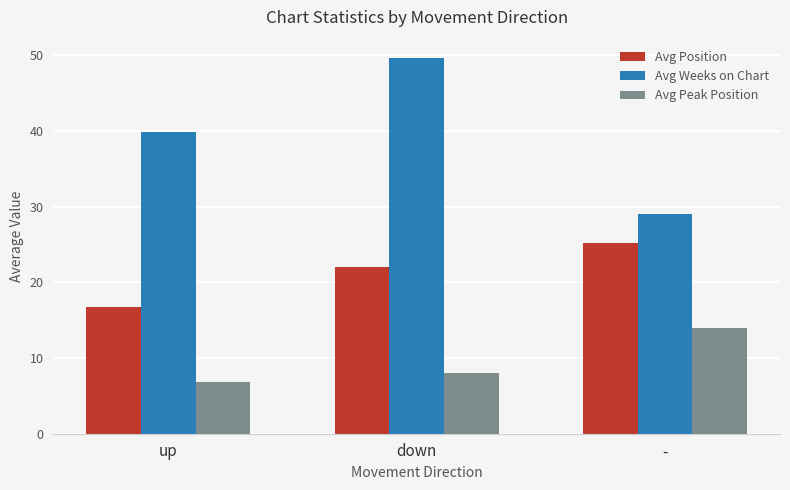

Does the chart contain stacked bars?

No